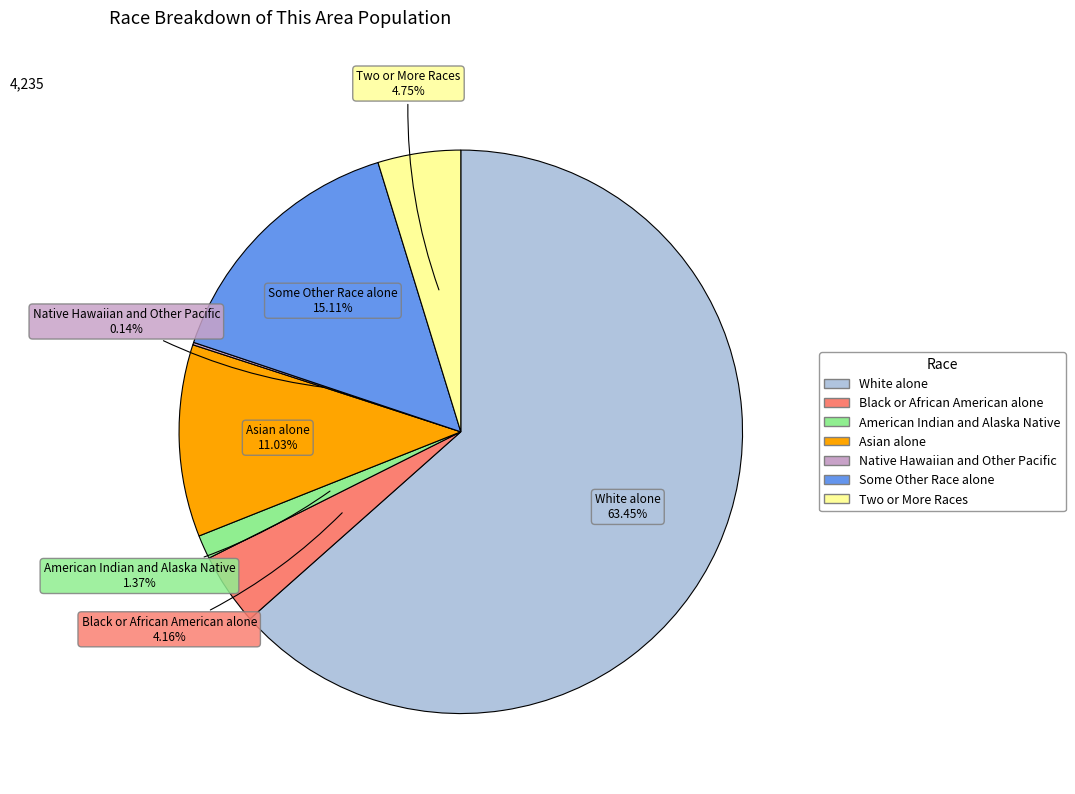

Combined, do Asian alone and Some Other Race alone account for over 50%?

No